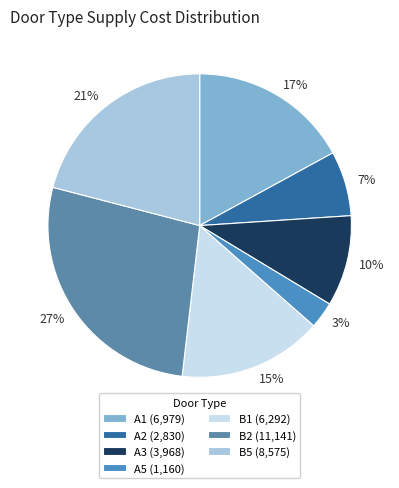

Is A5 the majority of the pie?

No